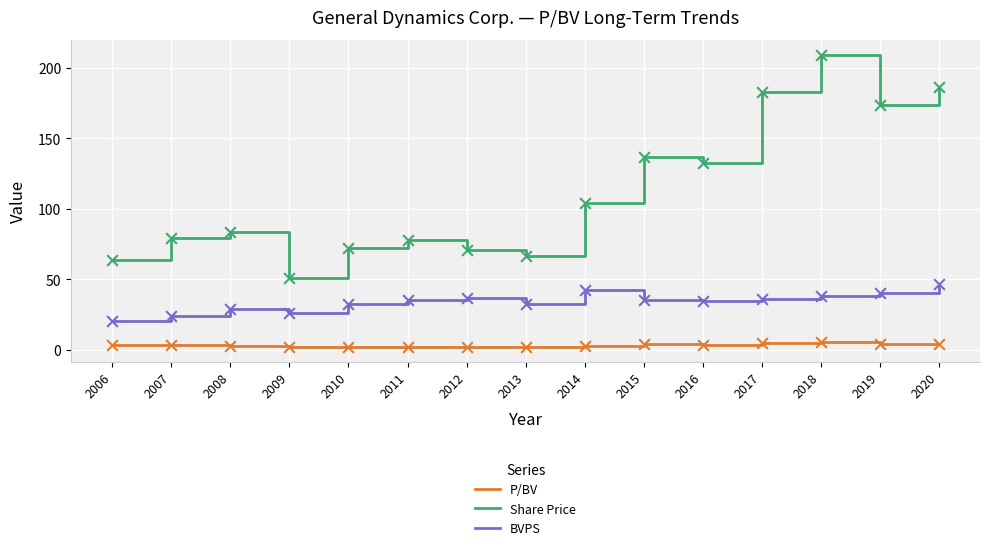

Between 2016 and 2017, which series saw the biggest shift?

Share Price